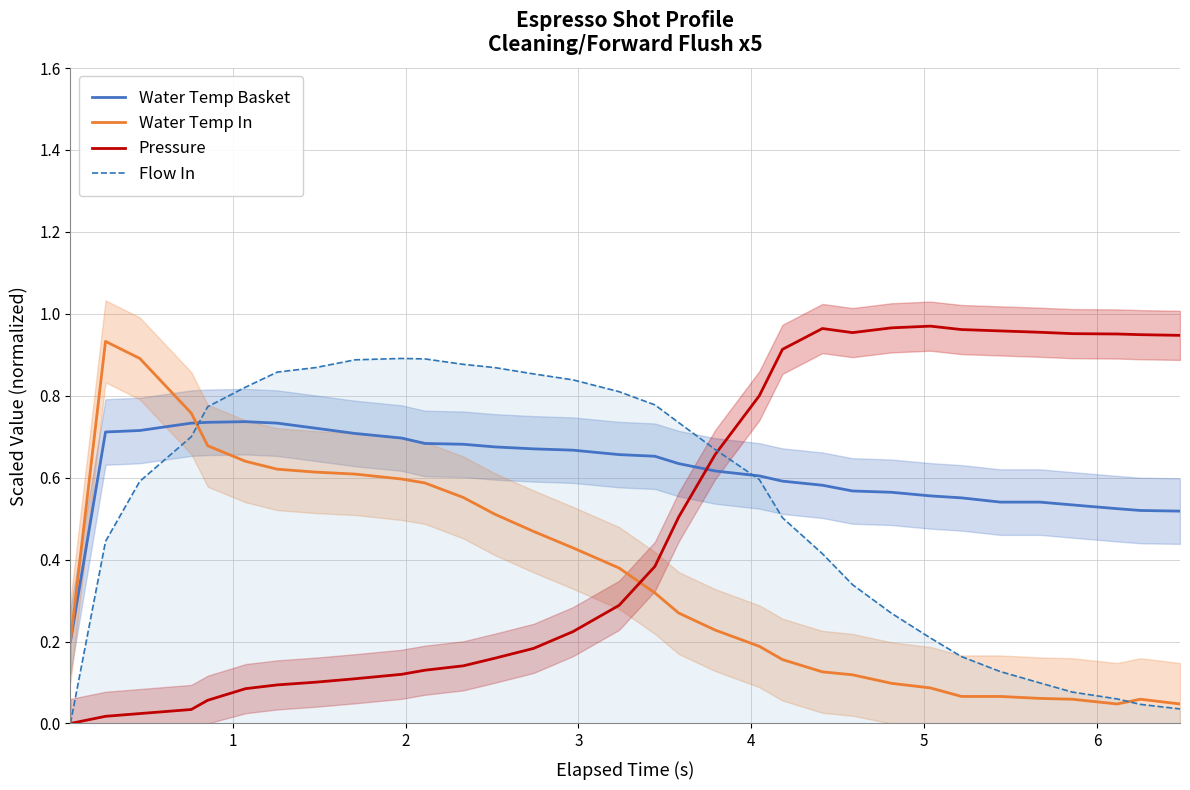

How many intersections are there between Water Temp Basket and Pressure?

1